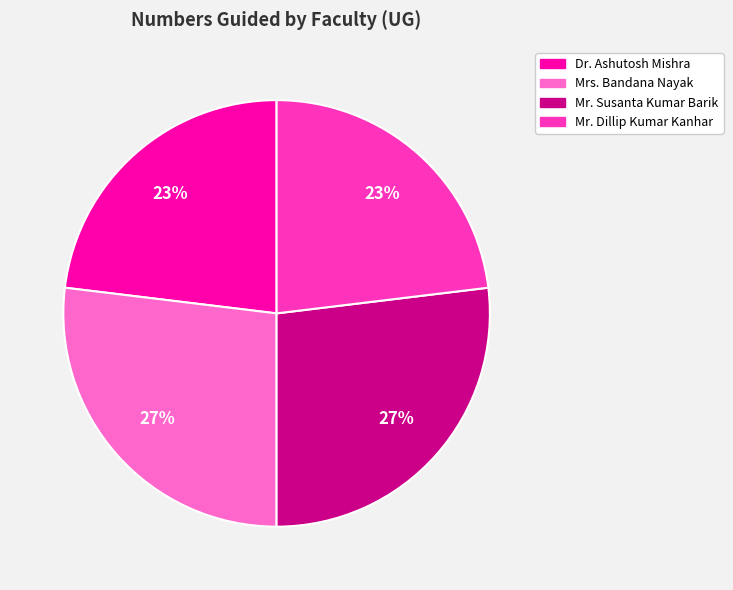

Does Mr. Dillip Kumar Kanhar represent more than half of the total?

No